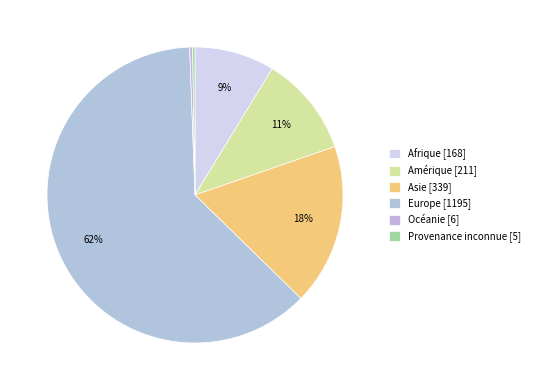

To the nearest percent, what portion does Europe represent?

62%